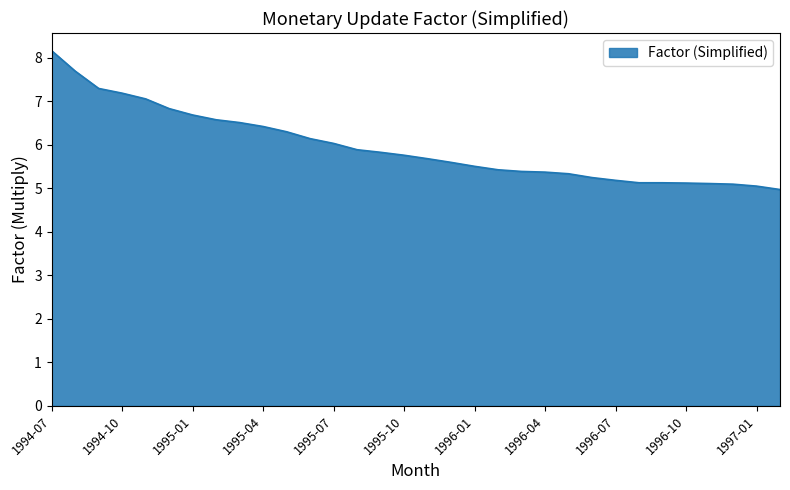

How many categories are shown in the chart?

32